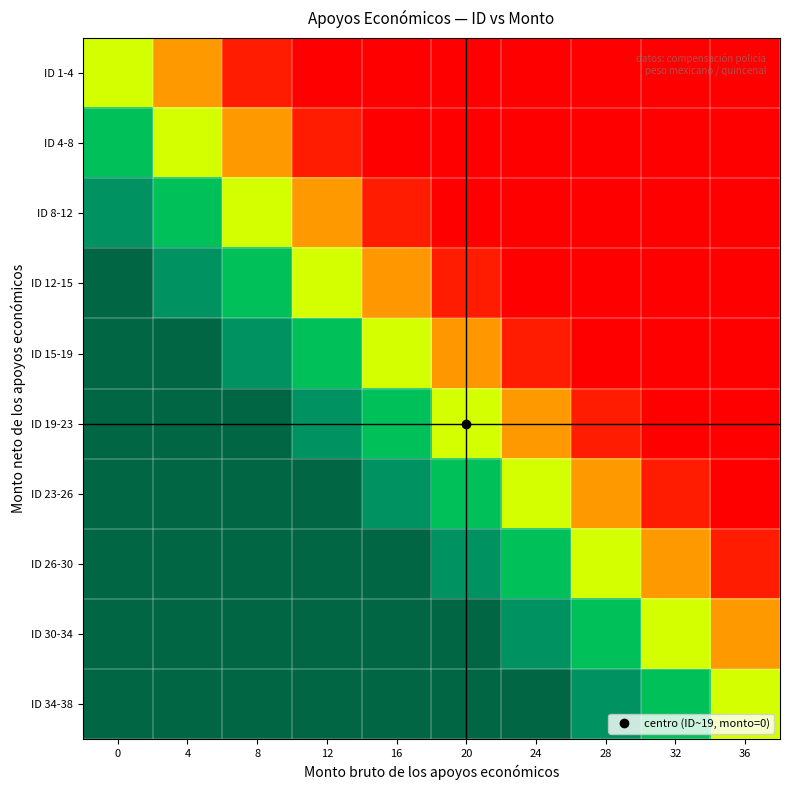

Which has a higher value, 12 or 16?

12